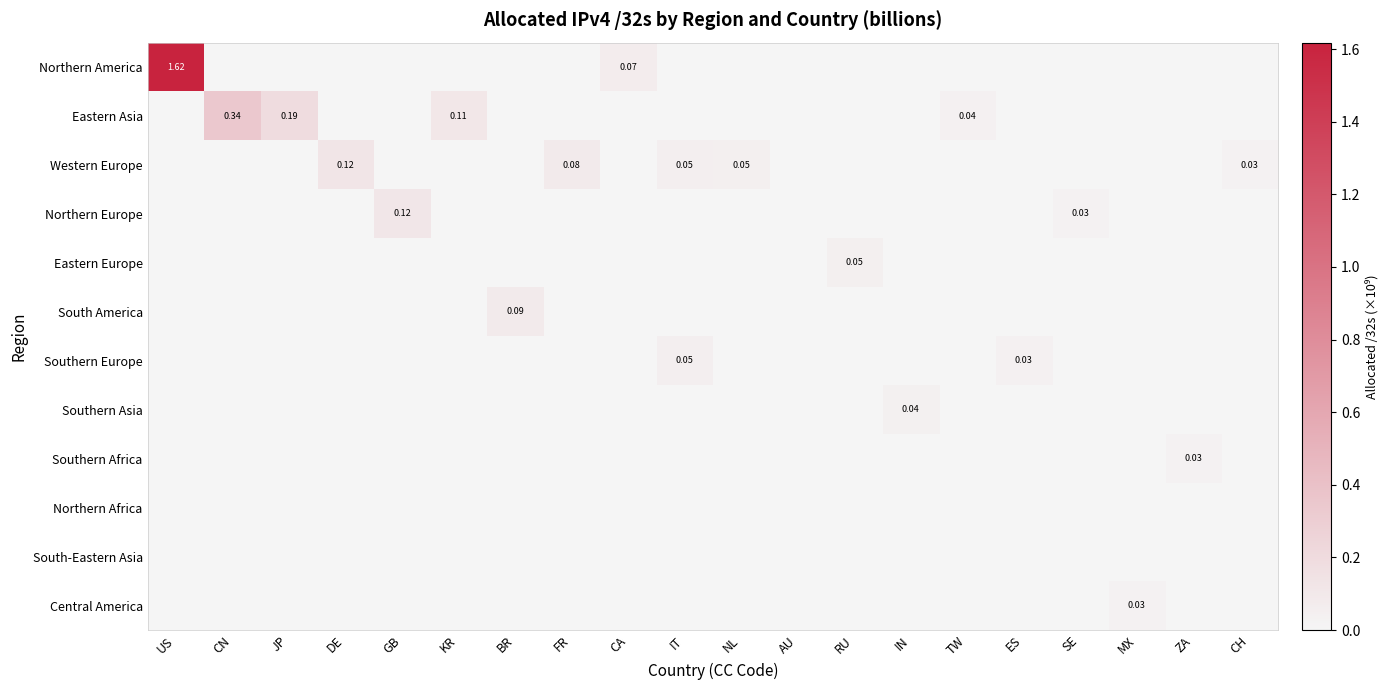

List the series in order of their peak value, highest first.

Northern America, Eastern Asia, Western Europe, Northern Europe, South America, Southern Europe, Eastern Europe, Southern Asia, Central America, Southern Africa, Northern Africa, South-Eastern Asia